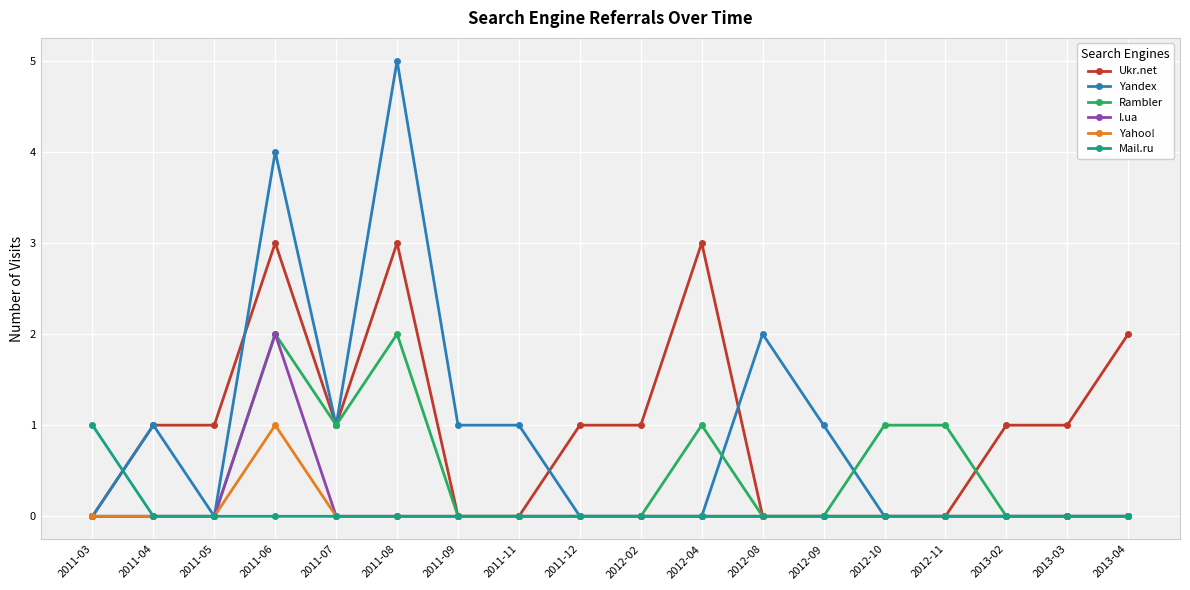

True or false: Yahoo! has a value of -1 at 2012-11.

False